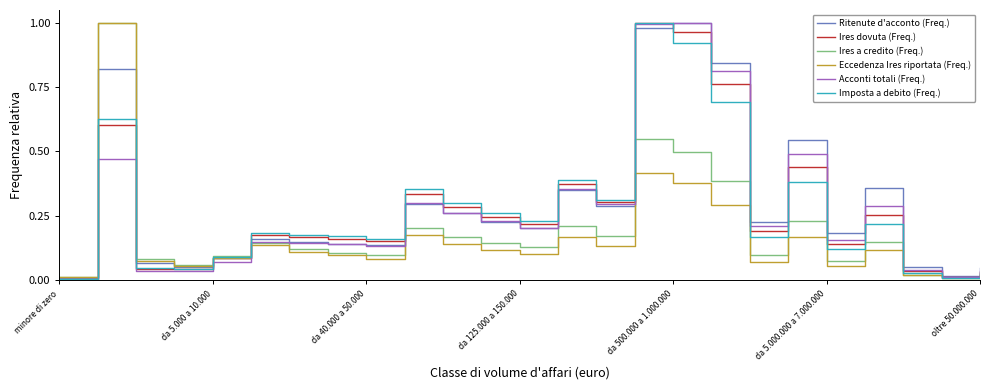

Is it true that Ires a credito (Freq.) equals 0.2 at da 500.000 a 1.000.000?

False